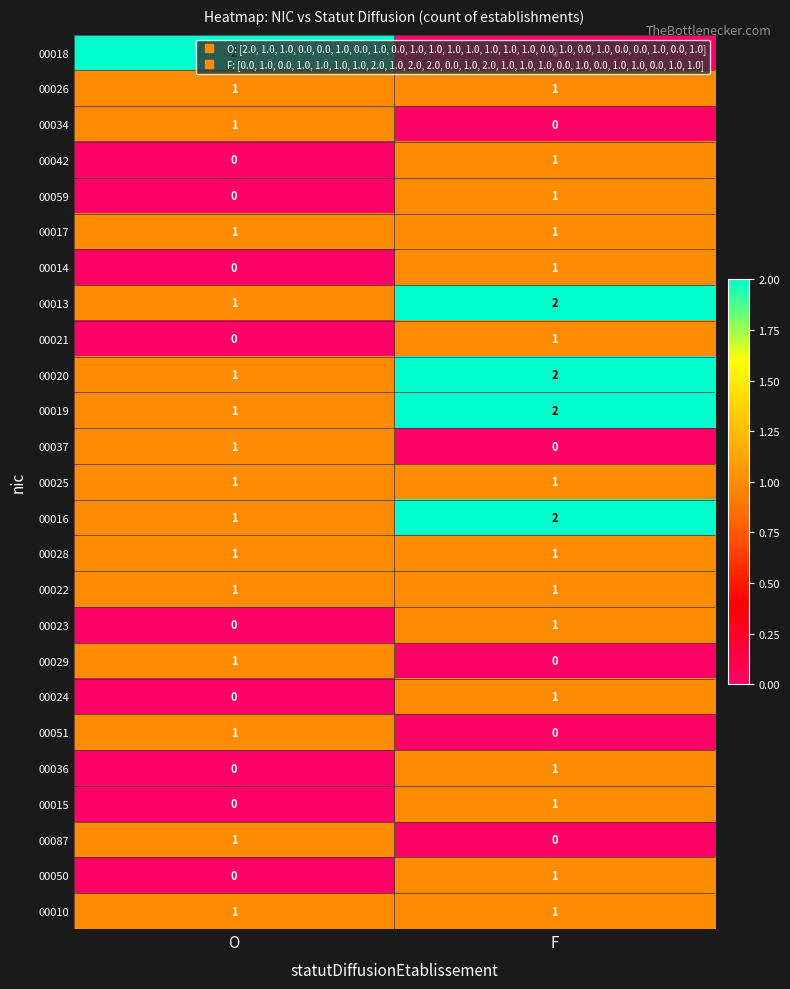

At which label does 00087 reach its peak?

O